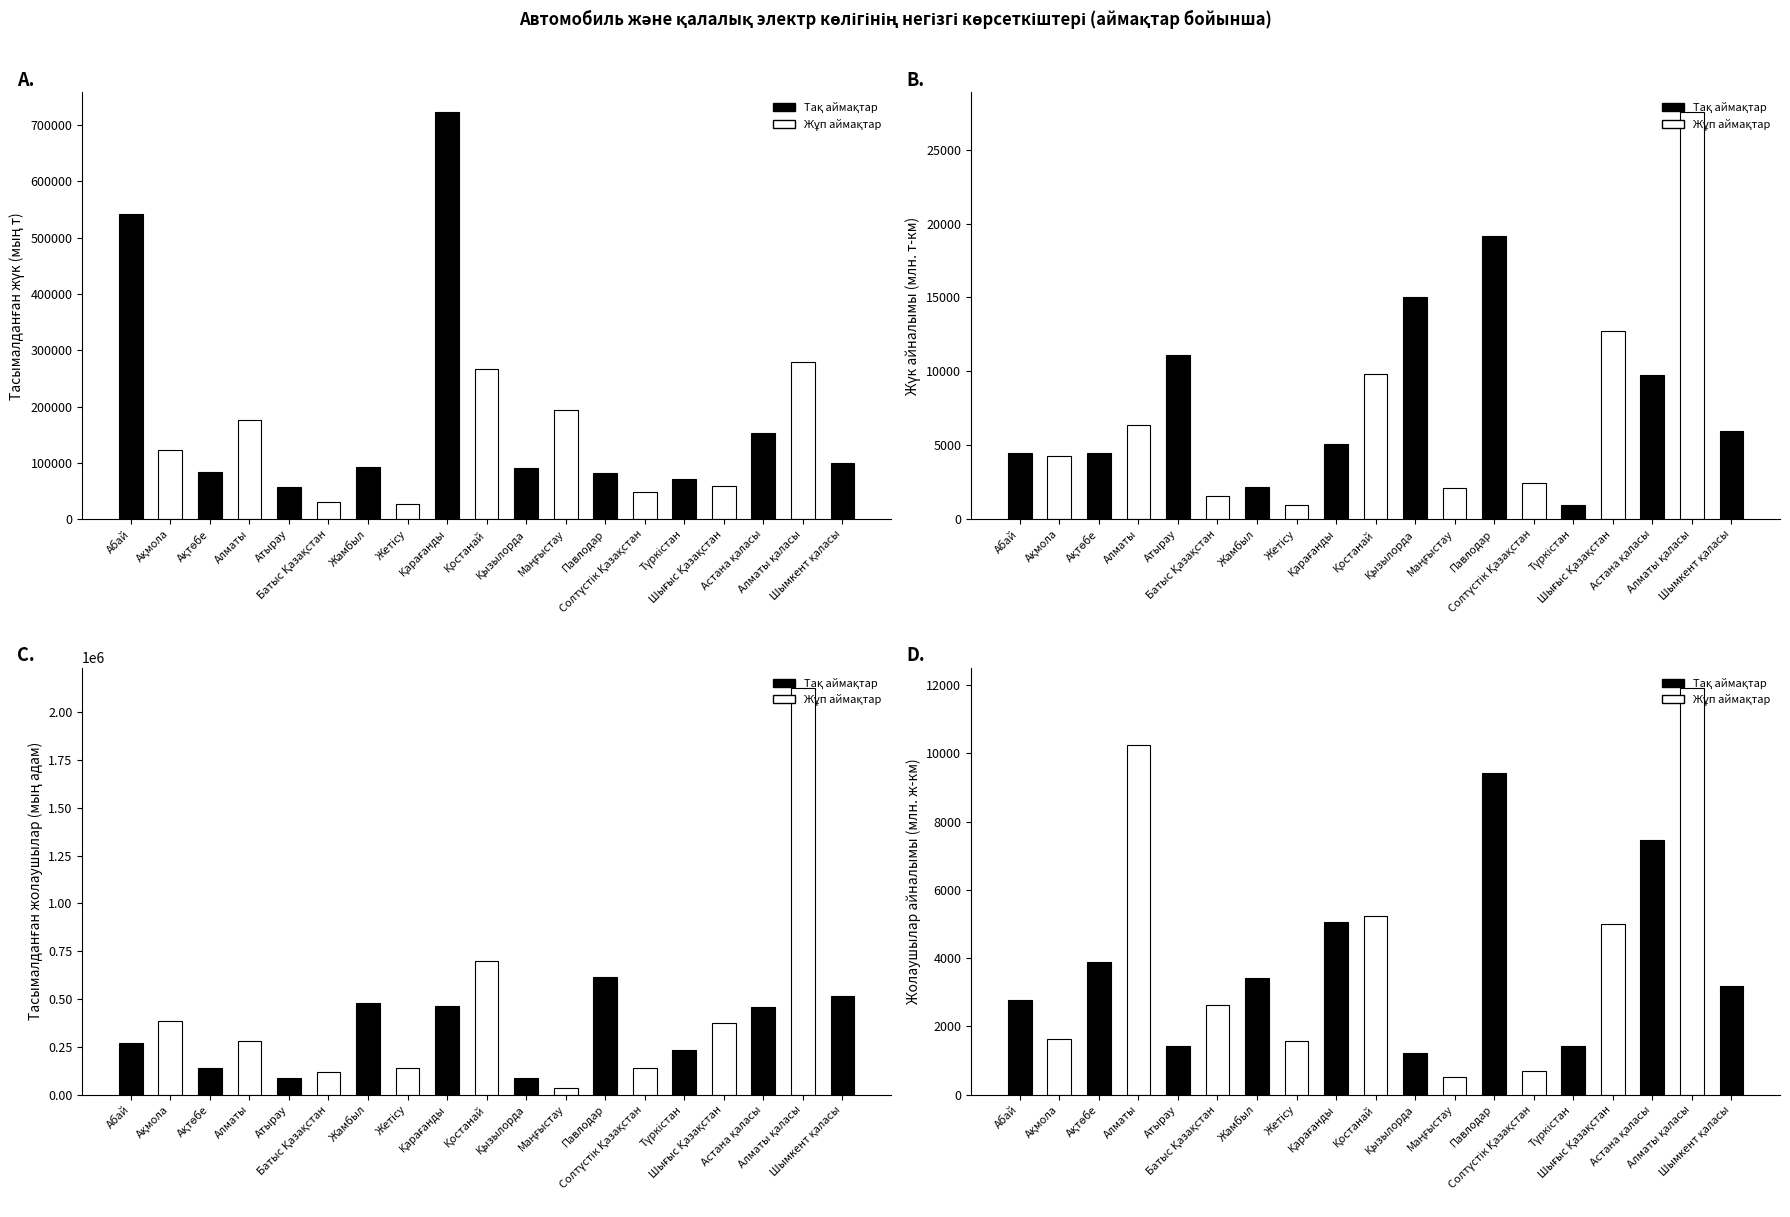

True or false: Жолаушылар айналымы (млн. ж-км) has a value of 2780.0 at Абай.

True